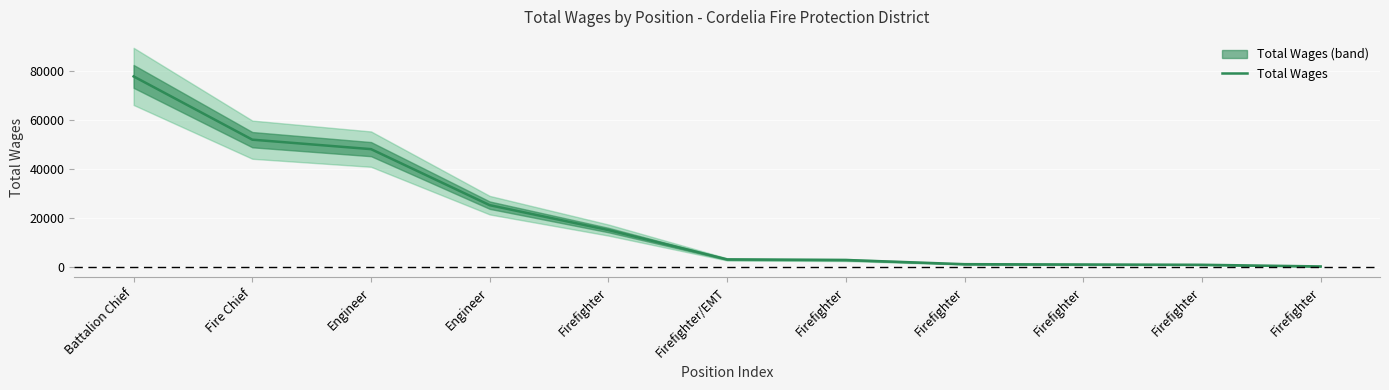

At which label is the value closest to 39038?

Engineer